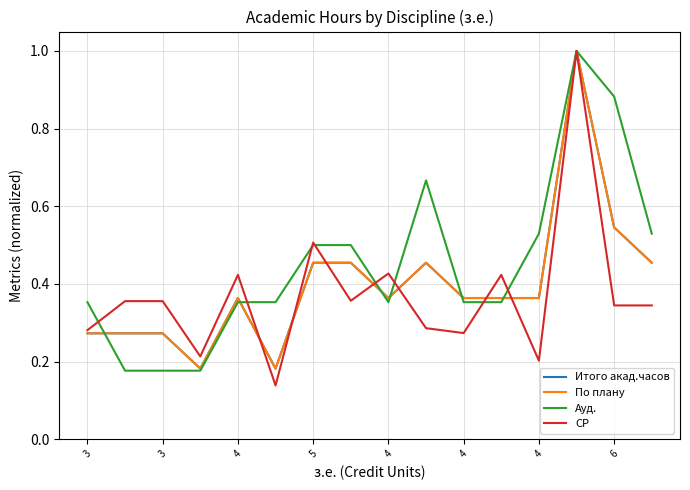

What is the minimum value for Ауд.?

0.2